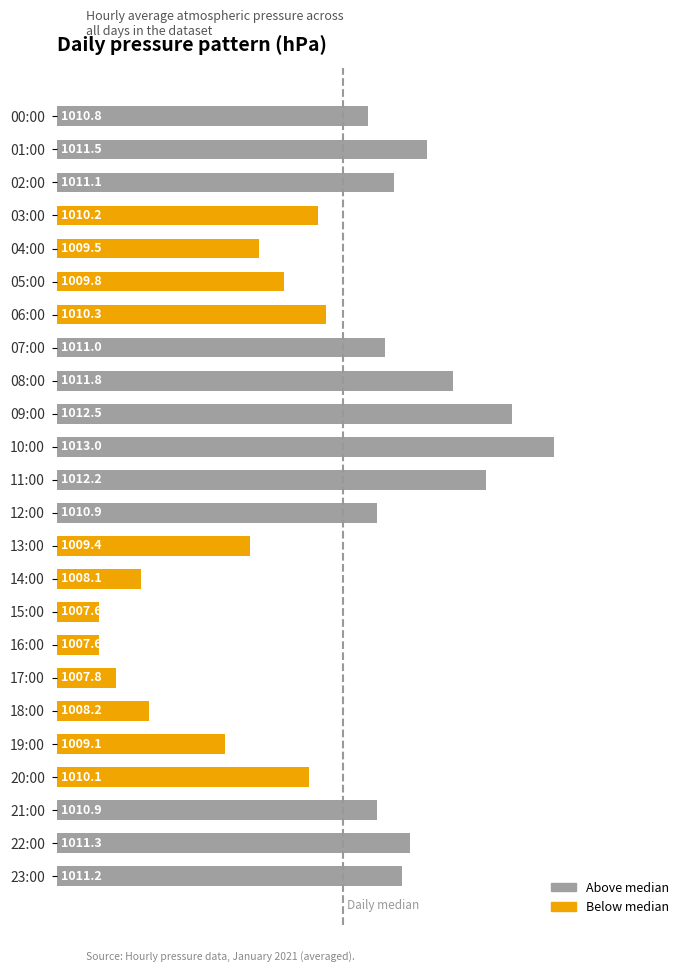

What is the sum of all values?

24245.9